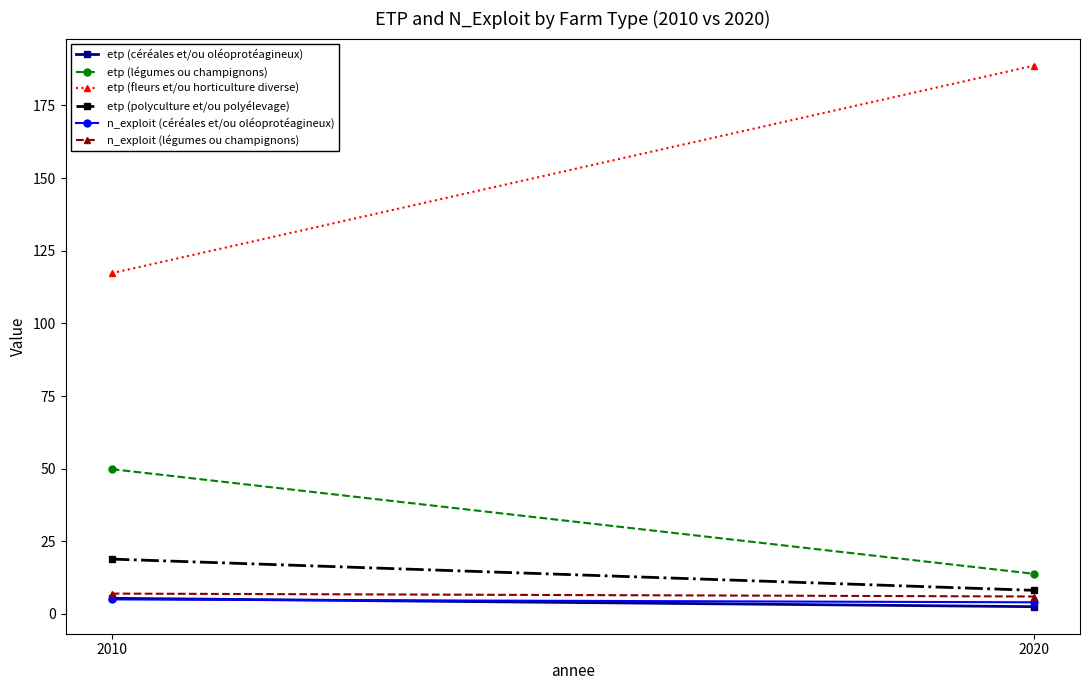

What are all the series names shown in the legend?

etp (céréales et/ou oléoprotéagineux), etp (légumes ou champignons), etp (fleurs et/ou horticulture diverse), etp (polyculture et/ou polyélevage), n_exploit (céréales et/ou oléoprotéagineux), n_exploit (légumes ou champignons)